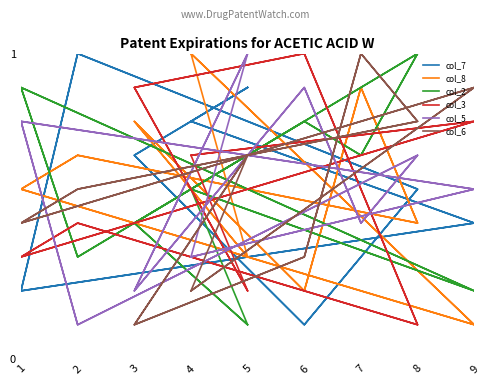

At which category is the sum across all series the highest?

7